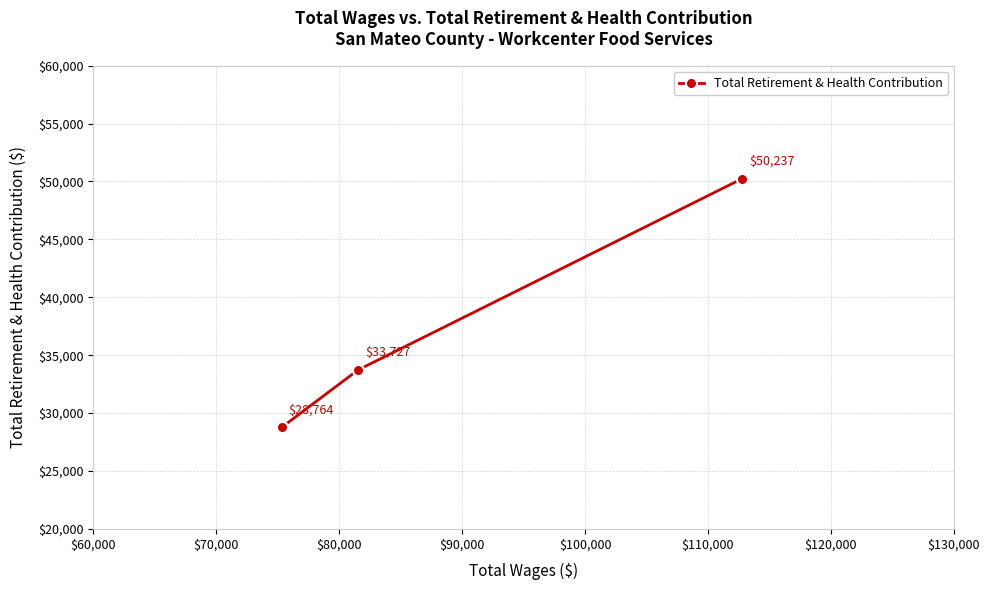

What is the value of the 2nd point from the left?

33727